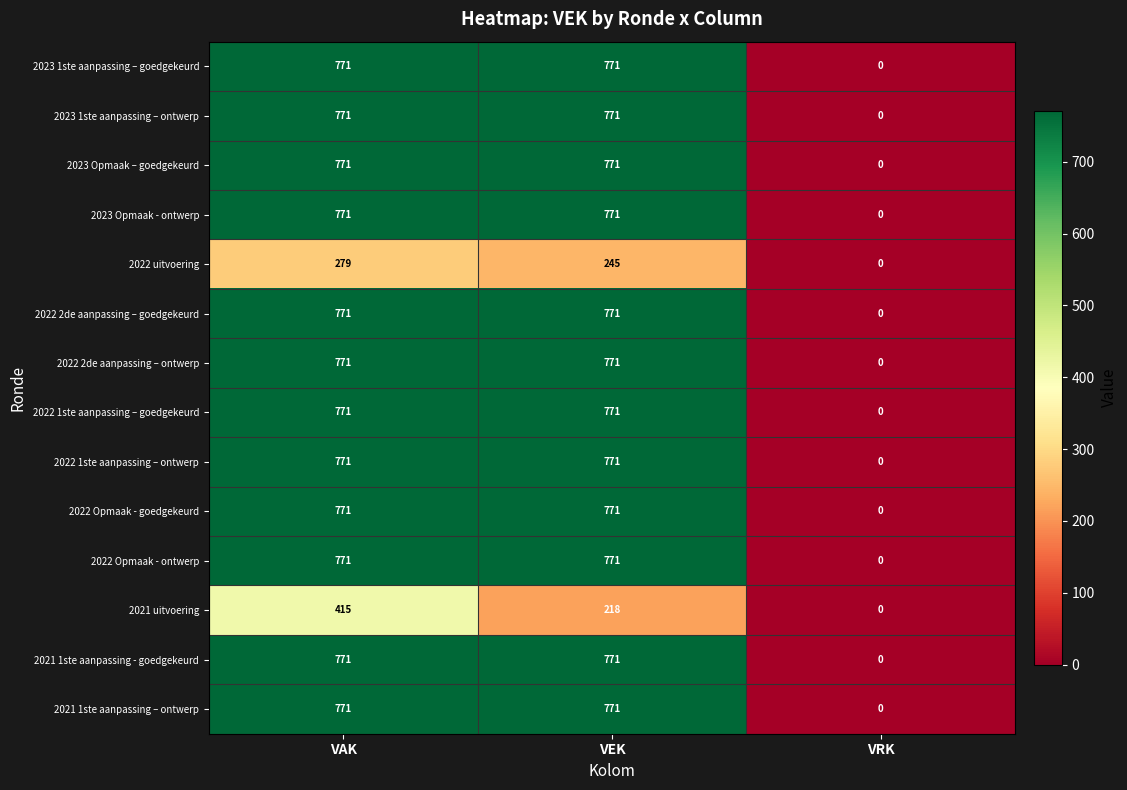

What is the highest value of the 2022 1ste aanpassing – ontwerp series?

771